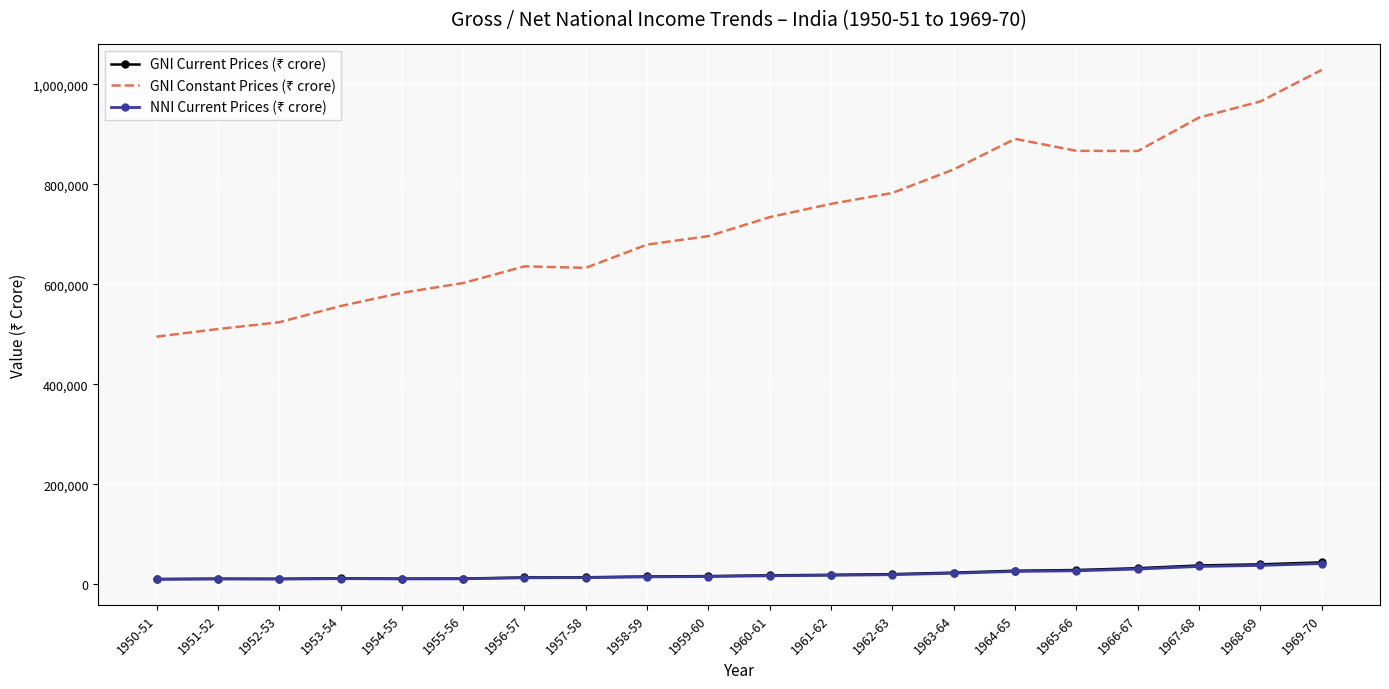

What position from the left is 1961-62?

12